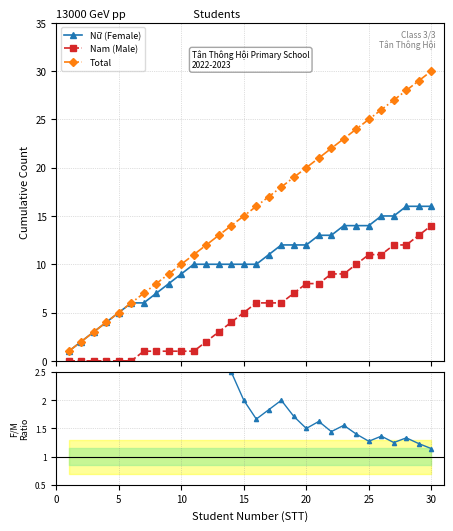

True or false: Nữ (Female) and Nam (Male) cross at least once.

False